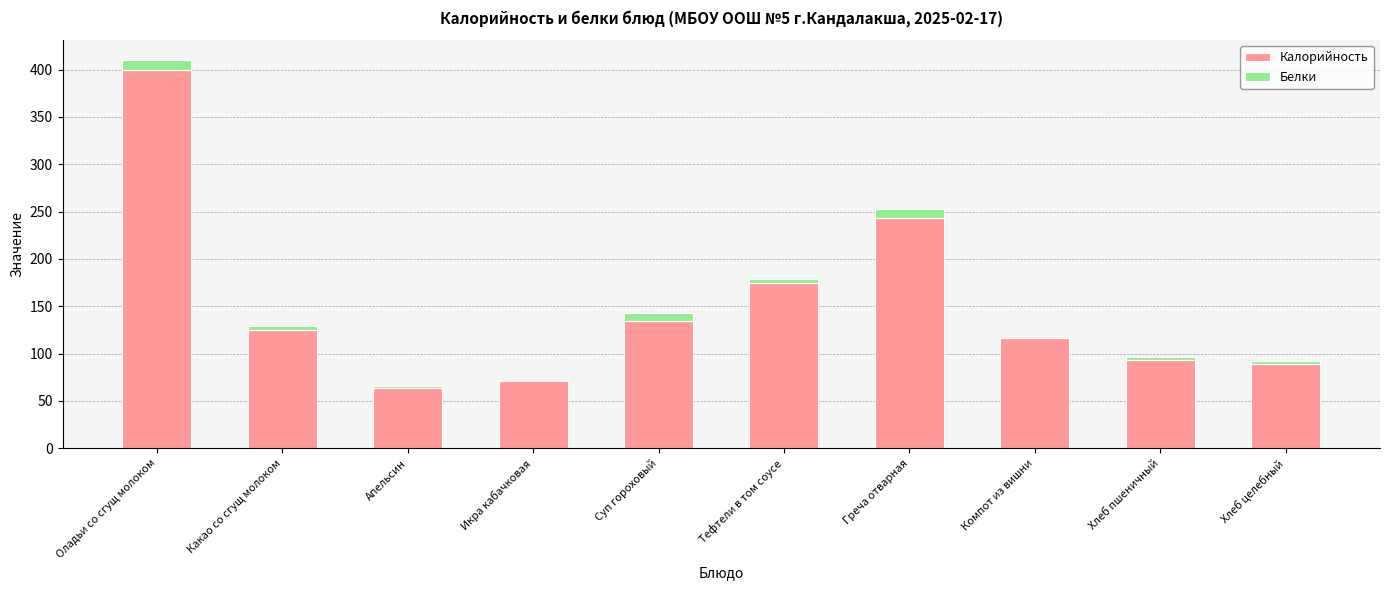

Where is Калорийность nearest to the value 232?

Греча отварная